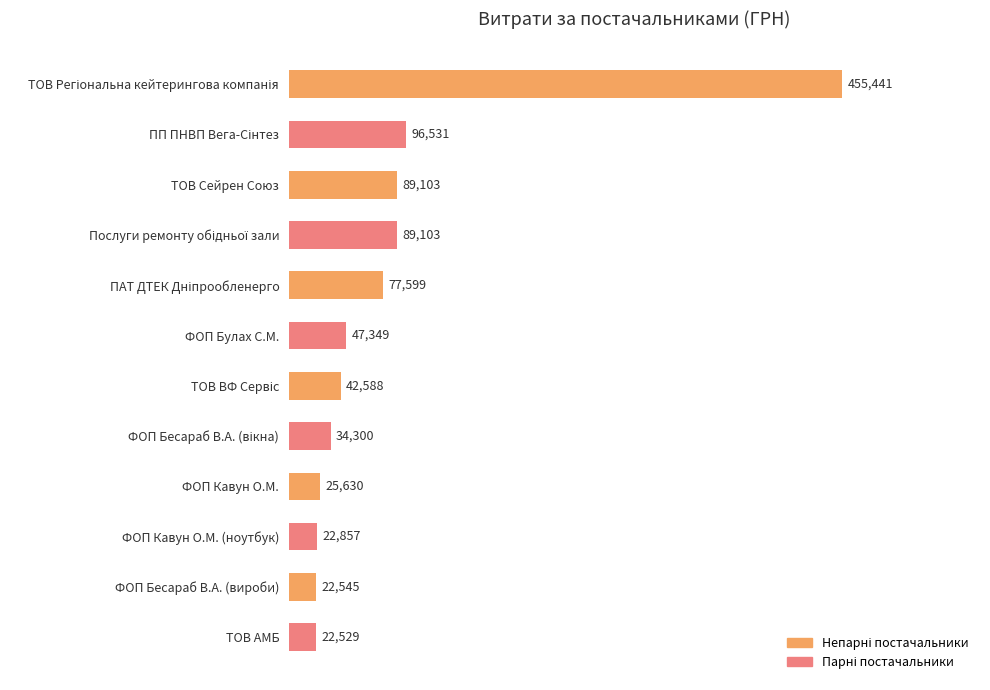

Approximately how many times larger is the value at ФОП Бесараб В.А. (вироби) compared to ТОВ Сейрен Союз?

0.3